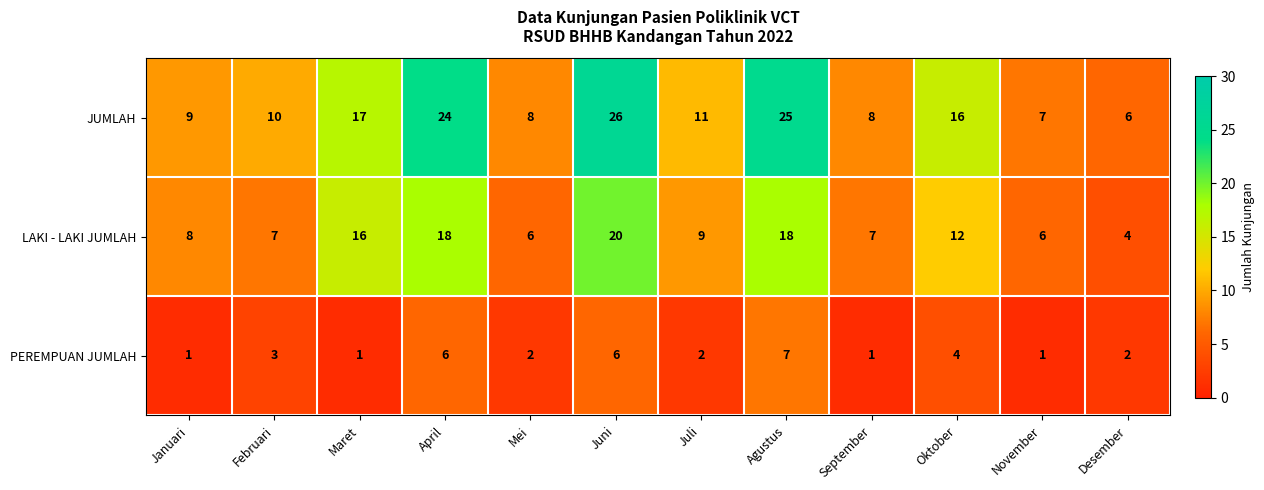

What is the average value of the PEREMPUAN JUMLAH series?

3